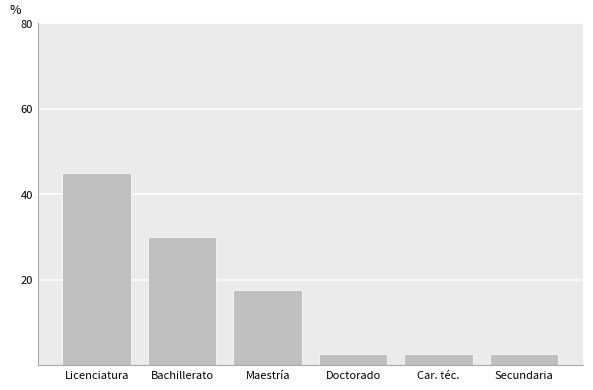

What is the change in value from Bachillerato to Doctorado?

-27.5